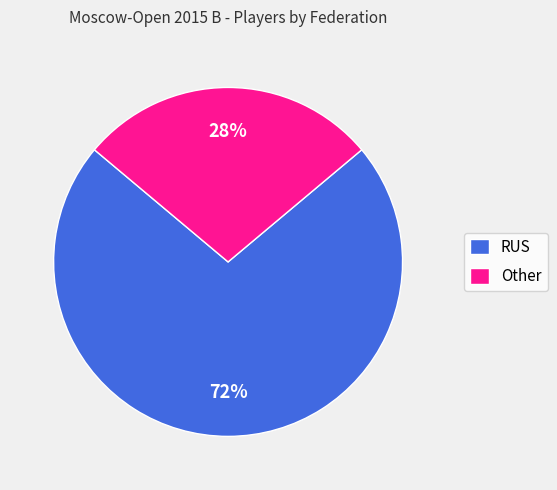

Is RUS the majority of the pie?

Yes